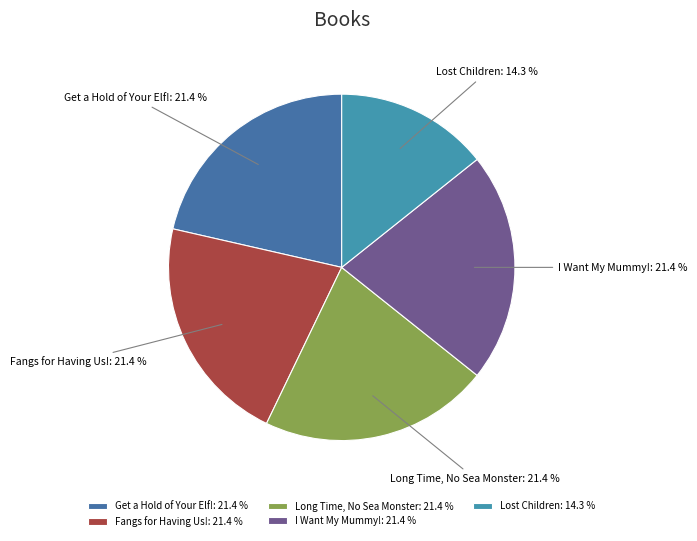

How many segments does this pie chart have?

5